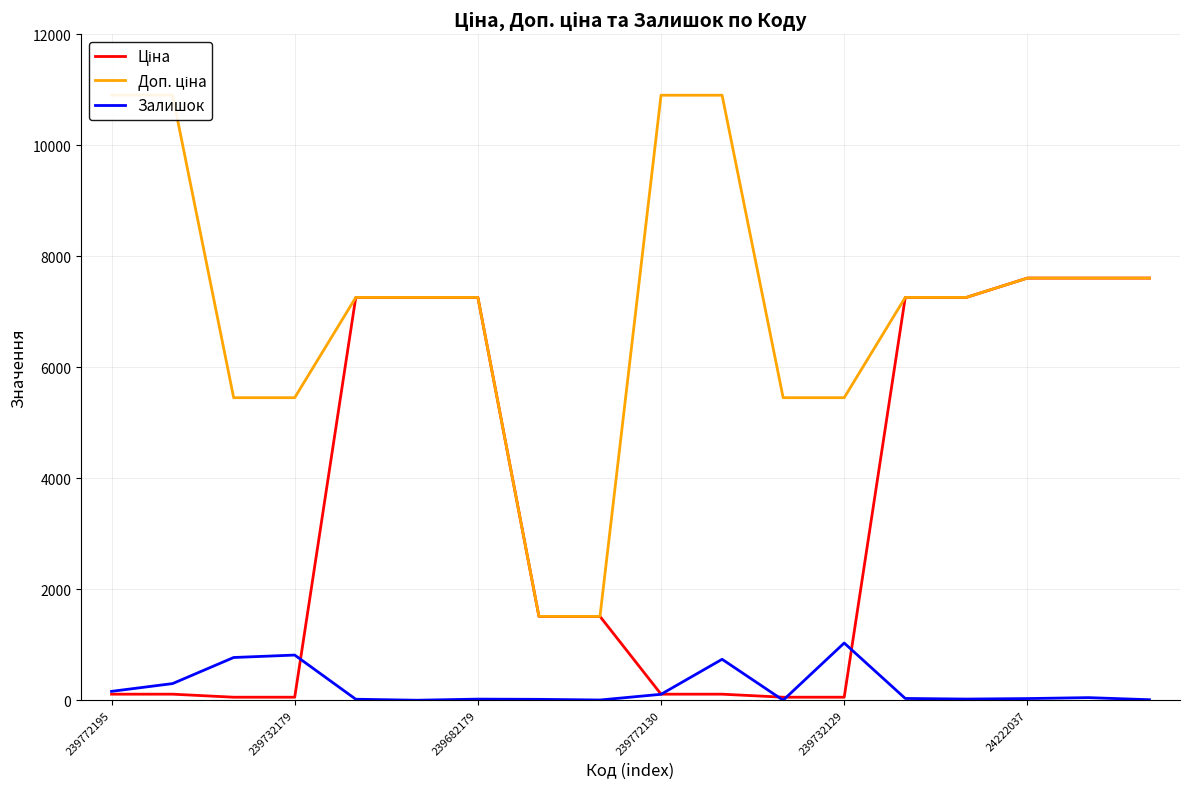

The Залишок series shows 30.0 at 24222037. True or false?

True